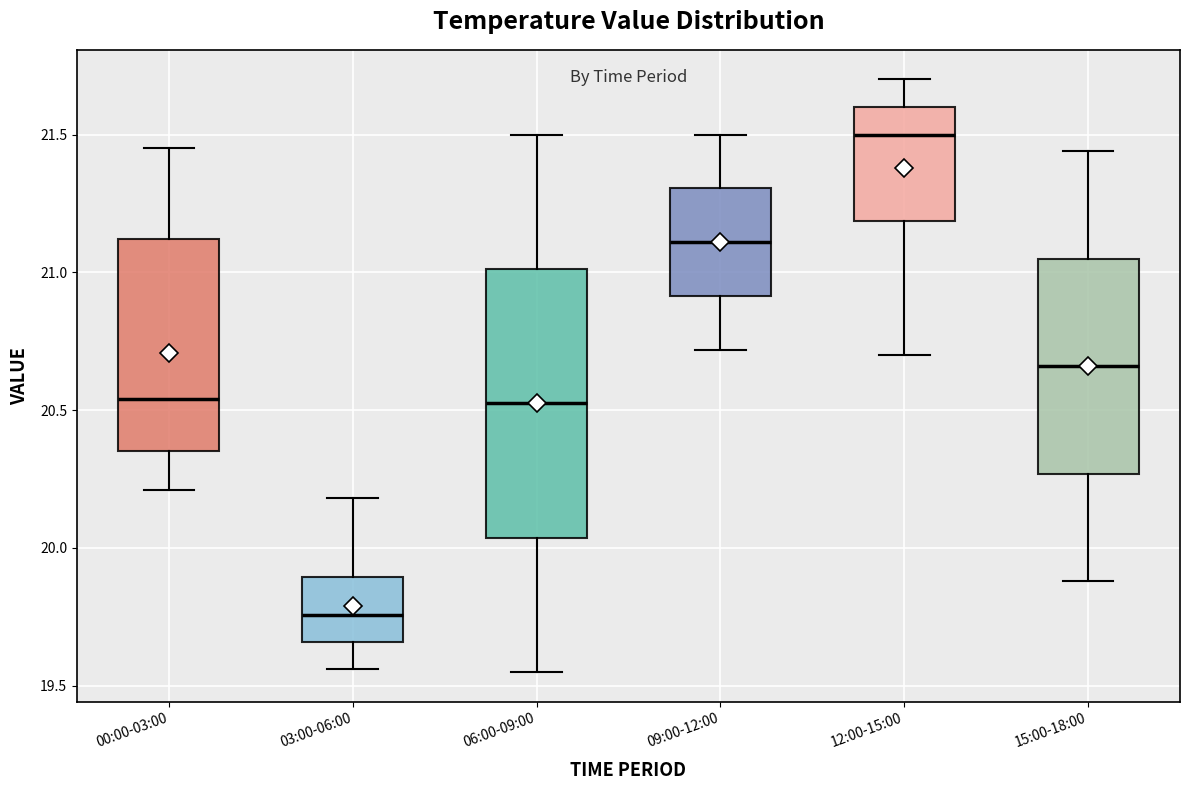

Where does the median line of the box for 06:00-09:00 sit on the y-axis? The values are not printed on the chart, so give them approximately, as read against the axis.

20.55